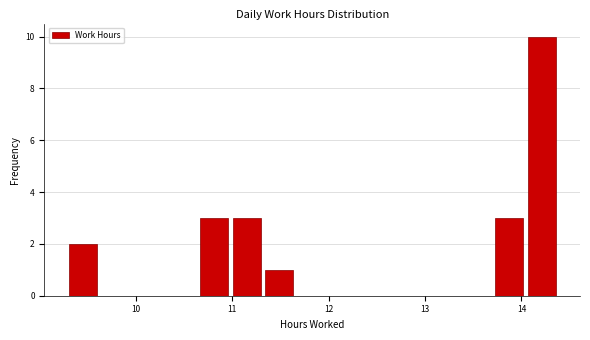

Read against the x-axis, roughly where is the centre of the tallest bar?

14.2